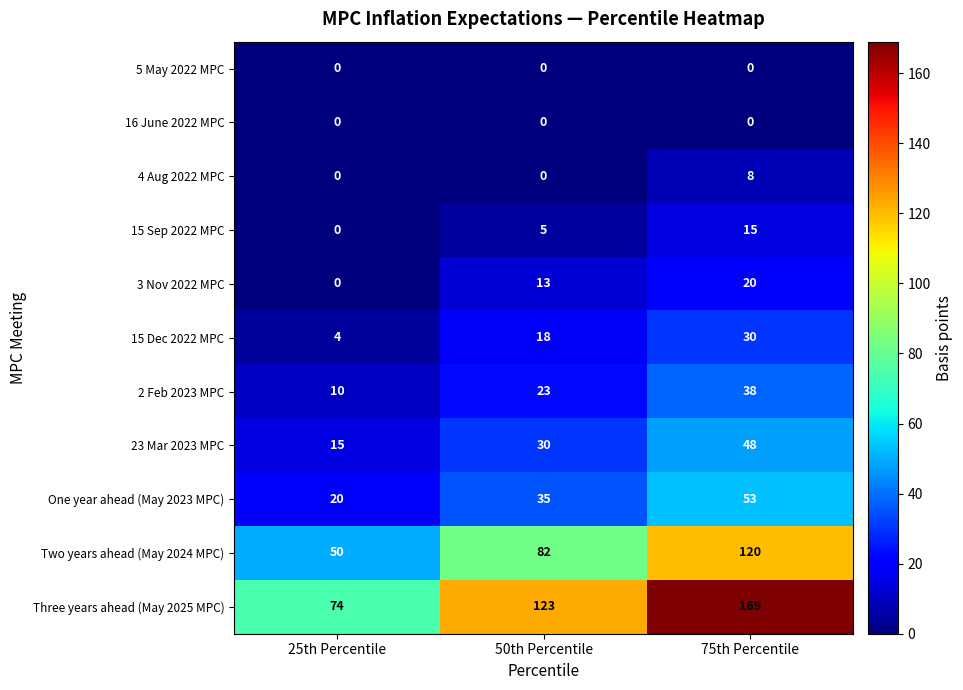

The 23 Mar 2023 MPC series shows 48 at 75th Percentile. True or false?

True